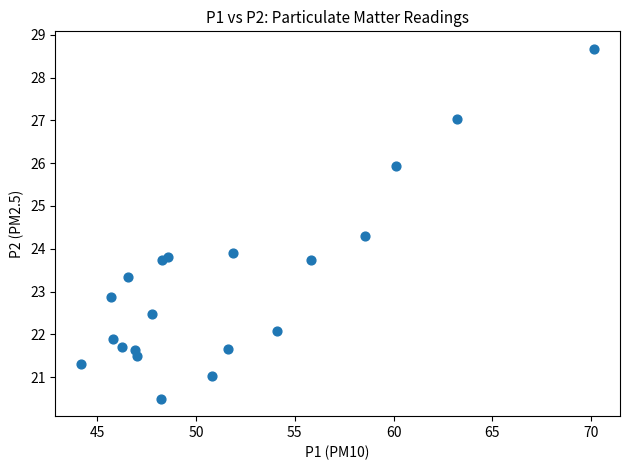

What Y value in the scatter plot is closest to 24?

23.9